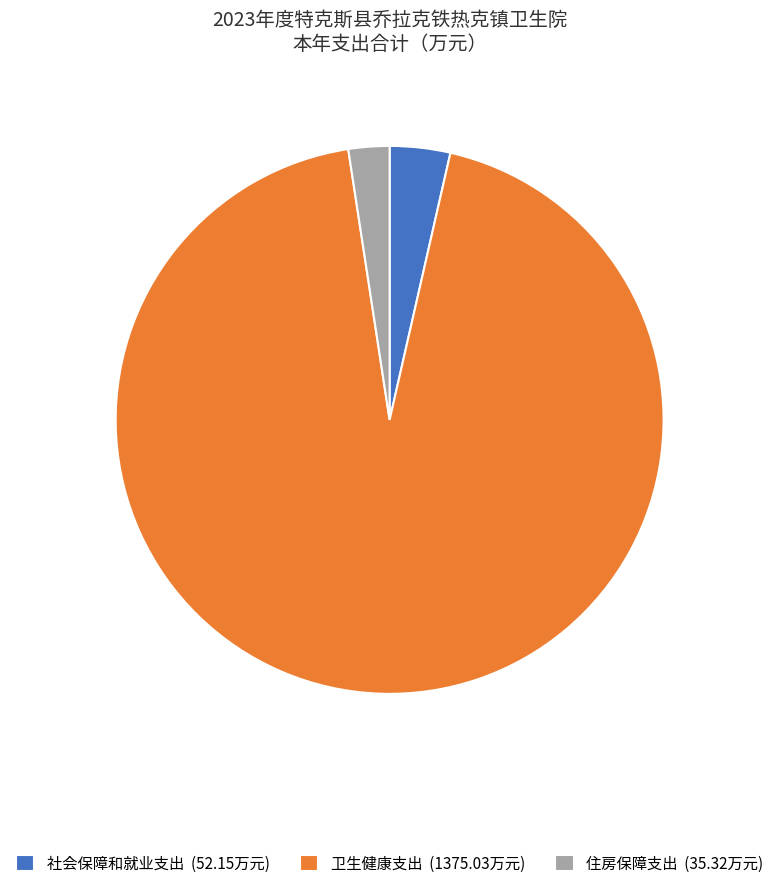

Which has a higher value, 卫生健康支出 (1375.03万元) or 住房保障支出 (35.32万元)?

卫生健康支出 (1375.03万元)